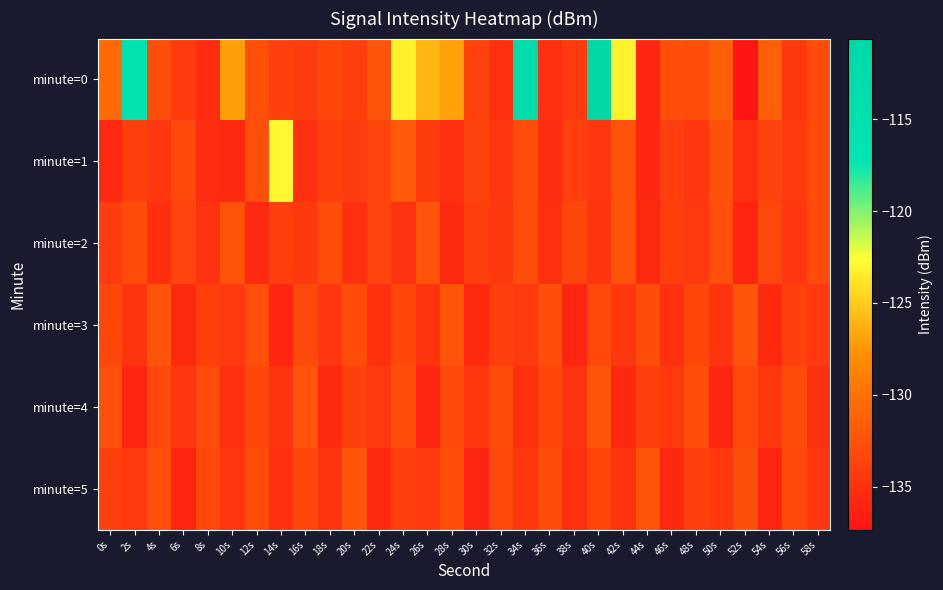

Reading right to left, transcribe all the data shown in this chart.

minute=0: 58s=-132.9	56s=-134.5	54s=-131.5	52s=-137.3	50s=-131.4	48s=-132.7	46s=-132.7	44s=-135.8	42s=-123.2	40s=-110.6	38s=-134.4	36s=-135.1	34s=-112.8	32s=-135.2	30s=-133.7	28s=-127.0	26s=-126.0	24s=-123.3	22s=-132.2	20s=-133.9	18s=-133.3	16s=-134.2	14s=-133.9	12s=-132.7	10s=-127.1	8s=-135.4	6s=-134.3	4s=-132.8	2s=-116.5	0s=-130.7
minute=1: 58s=-133.0	56s=-134.2	54s=-133.7	52s=-135.1	50s=-132.4	48s=-134.6	46s=-133.9	44s=-135.8	42s=-132.3	40s=-134.6	38s=-134.0	36s=-135.3	34s=-132.8	32s=-134.5	30s=-133.7	28s=-135.1	26s=-134.2	24s=-131.9	22s=-133.5	20s=-134.2	18s=-133.8	16s=-135.2	14s=-123.0	12s=-132.7	10s=-135.7	8s=-135.4	6s=-133.1	4s=-134.6	2s=-133.8	0s=-135.8
minute=2: 58s=-132.9	56s=-134.6	54s=-133.2	52s=-135.9	50s=-132.7	48s=-134.3	46s=-133.9	44s=-135.6	42s=-132.2	40s=-134.8	38s=-133.5	36s=-135.1	34s=-132.8	32s=-134.5	30s=-133.9	28s=-135.7	26s=-132.3	24s=-134.9	22s=-133.6	20s=-135.2	18s=-132.8	16s=-134.5	14s=-133.9	12s=-135.7	10s=-132.3	8s=-134.9	6s=-133.6	4s=-135.2	2s=-132.9	0s=-134.1
minute=3: 58s=-134.3	56s=-133.9	54s=-135.6	52s=-132.2	50s=-134.8	48s=-133.5	46s=-135.1	44s=-132.9	42s=-134.6	40s=-133.2	38s=-135.9	36s=-132.7	34s=-134.3	32s=-133.9	30s=-135.6	28s=-132.2	26s=-134.8	24s=-133.5	22s=-135.1	20s=-132.9	18s=-134.6	16s=-133.2	14s=-135.9	12s=-132.7	10s=-134.3	8s=-133.9	6s=-135.6	4s=-132.2	2s=-134.8	0s=-133.5
minute=4: 58s=-135.1	56s=-132.9	54s=-134.6	52s=-133.2	50s=-135.9	48s=-132.7	46s=-134.3	44s=-133.9	42s=-135.6	40s=-132.2	38s=-134.8	36s=-133.5	34s=-135.1	32s=-132.9	30s=-134.6	28s=-133.2	26s=-135.9	24s=-132.7	22s=-134.3	20s=-133.9	18s=-135.6	16s=-132.2	14s=-134.8	12s=-133.5	10s=-135.1	8s=-132.9	6s=-134.6	4s=-133.2	2s=-135.9	0s=-132.7
minute=5: 58s=-134.6	56s=-133.2	54s=-135.9	52s=-132.7	50s=-134.3	48s=-133.9	46s=-135.6	44s=-132.2	42s=-134.8	40s=-133.5	38s=-135.1	36s=-132.9	34s=-134.6	32s=-133.2	30s=-135.9	28s=-132.7	26s=-134.3	24s=-133.9	22s=-135.6	20s=-132.2	18s=-134.8	16s=-133.5	14s=-135.1	12s=-132.9	10s=-134.6	8s=-133.2	6s=-135.9	4s=-132.7	2s=-134.3	0s=-133.9